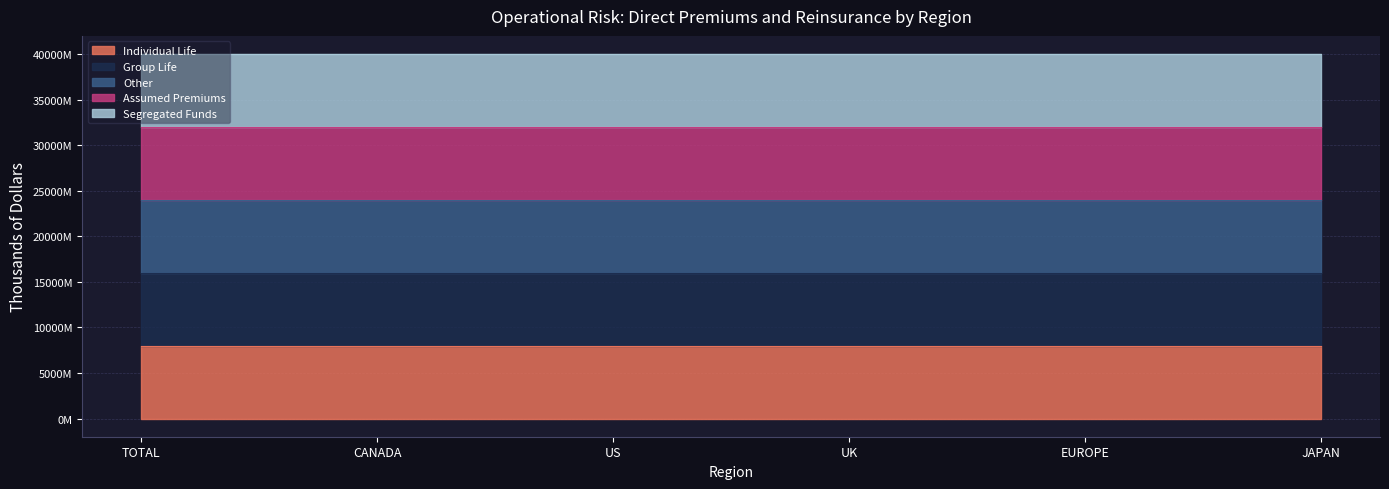

Between TOTAL and JAPAN, which series saw the biggest shift?

Segregated Funds